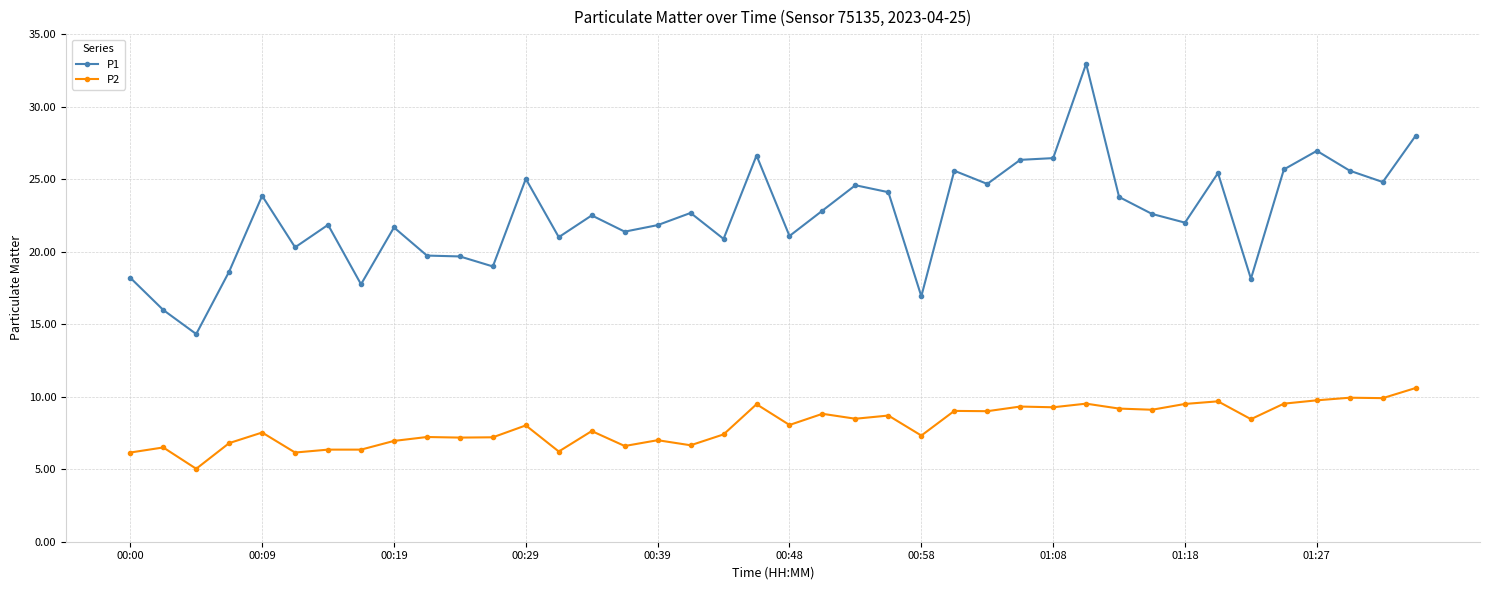

At how many categories does at least one series exceed 10?

40